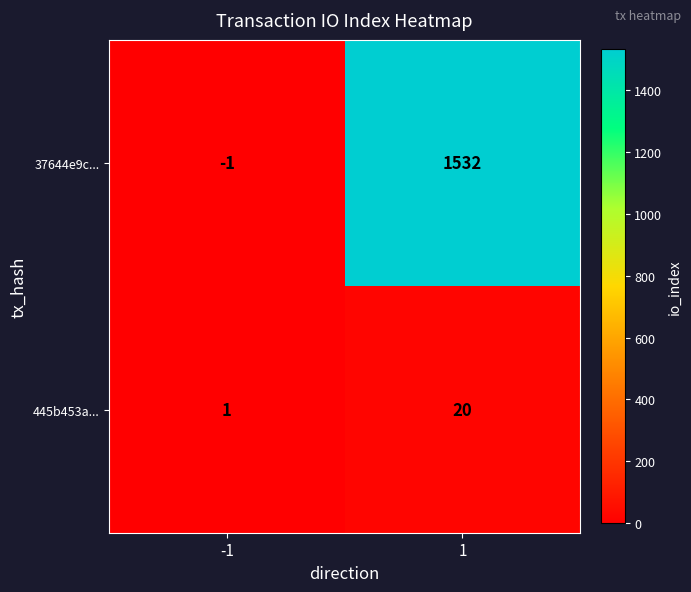

Reading right to left, transcribe all the data shown in this chart.

37644e9c...: 1=1532	-1=-1
445b453a...: 1=20	-1=1